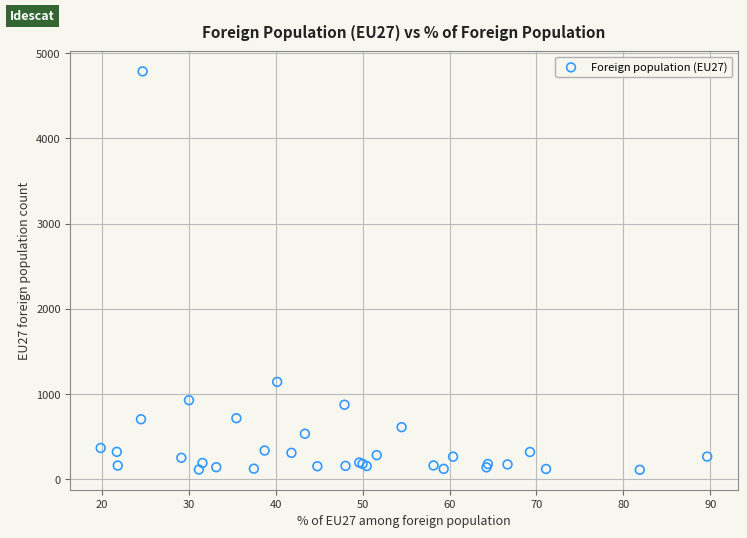

What Y value in the scatter plot is closest to 2449?

1144